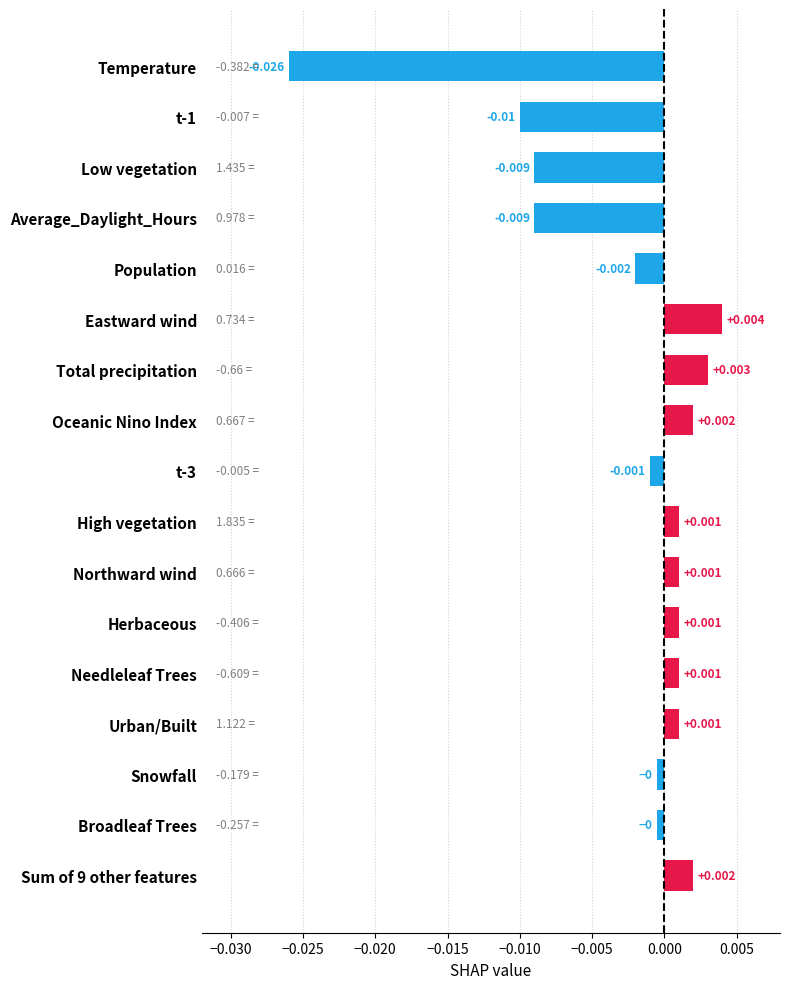

Are the bars horizontal?

Yes